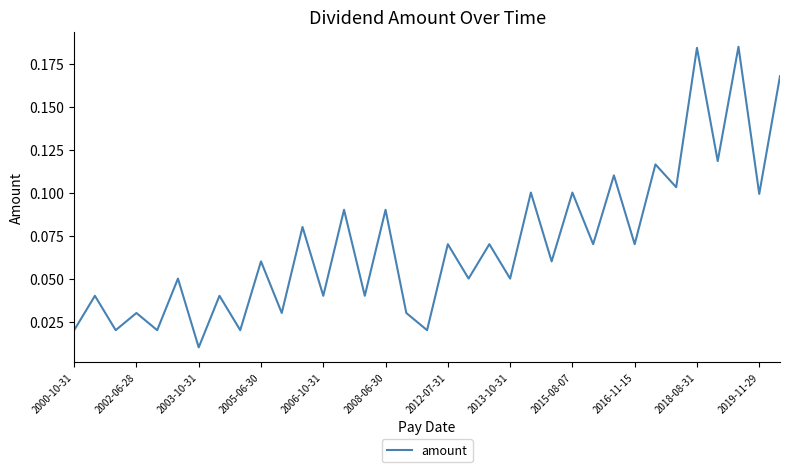

Does the chart have visible grid lines?

No